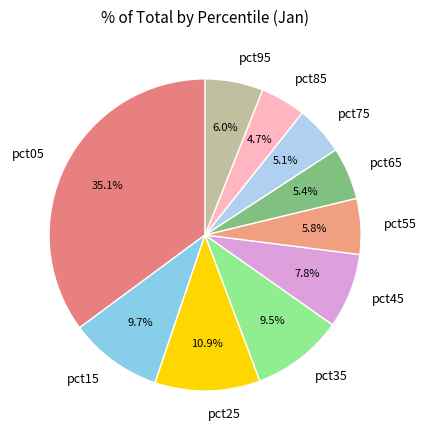

What percentage is the pct15 slice, to the nearest percent?

10%